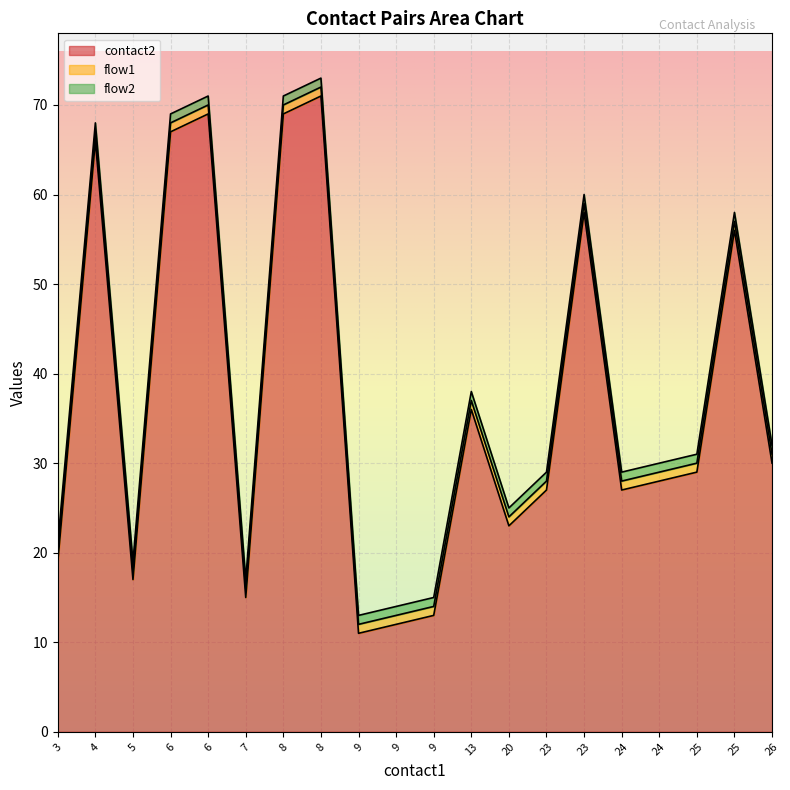

Reading right to left, what are all the values shown in this chart?

contact2: 26=30	25=56	25=29	24=28	24=27	23=58	23=27	20=23	13=36	9=13	9=12	9=11	8=71	8=69	7=15	6=69	6=67	5=17	4=66	3=19
flow1: 26=1	25=1	25=1	24=1	24=1	23=1	23=1	20=1	13=1	9=1	9=1	9=1	8=1	8=1	7=1	6=1	6=1	5=1	4=1	3=1
flow2: 26=1	25=1	25=1	24=1	24=1	23=1	23=1	20=1	13=1	9=1	9=1	9=1	8=1	8=1	7=1	6=1	6=1	5=1	4=1	3=1